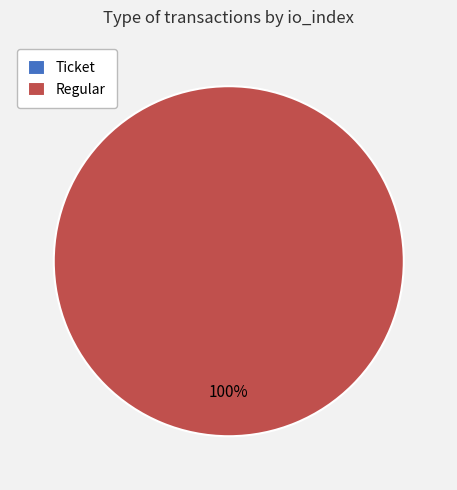

What portion of the pie excludes Ticket?

100.0%